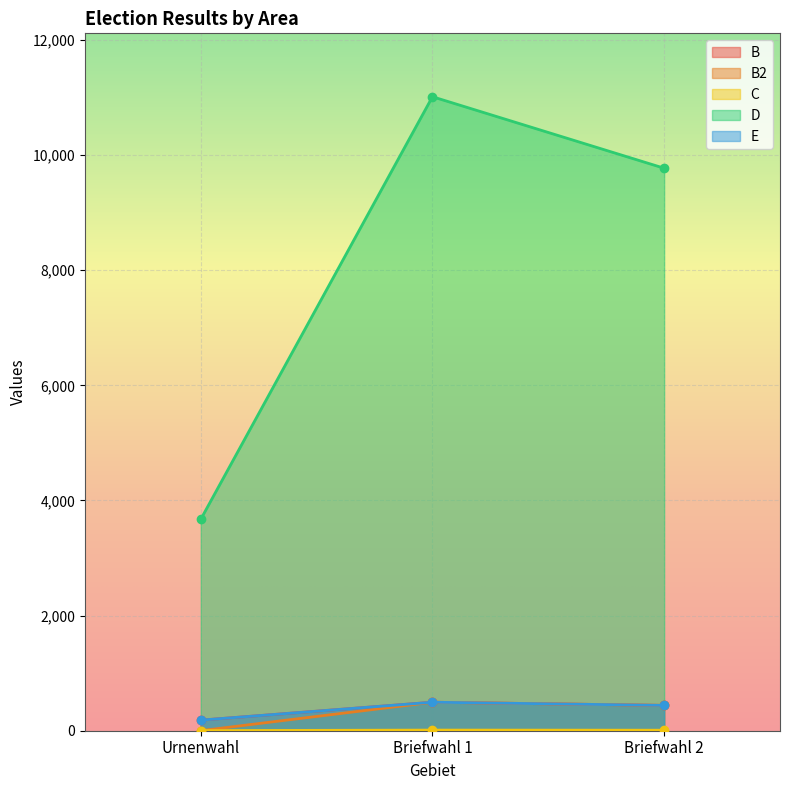

True or false: D has a value of 16603 at Briefwahl 1.

False